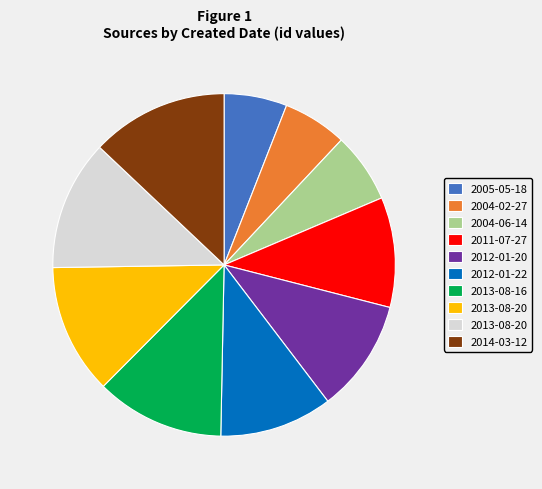

Is there a majority slice in this chart?

No